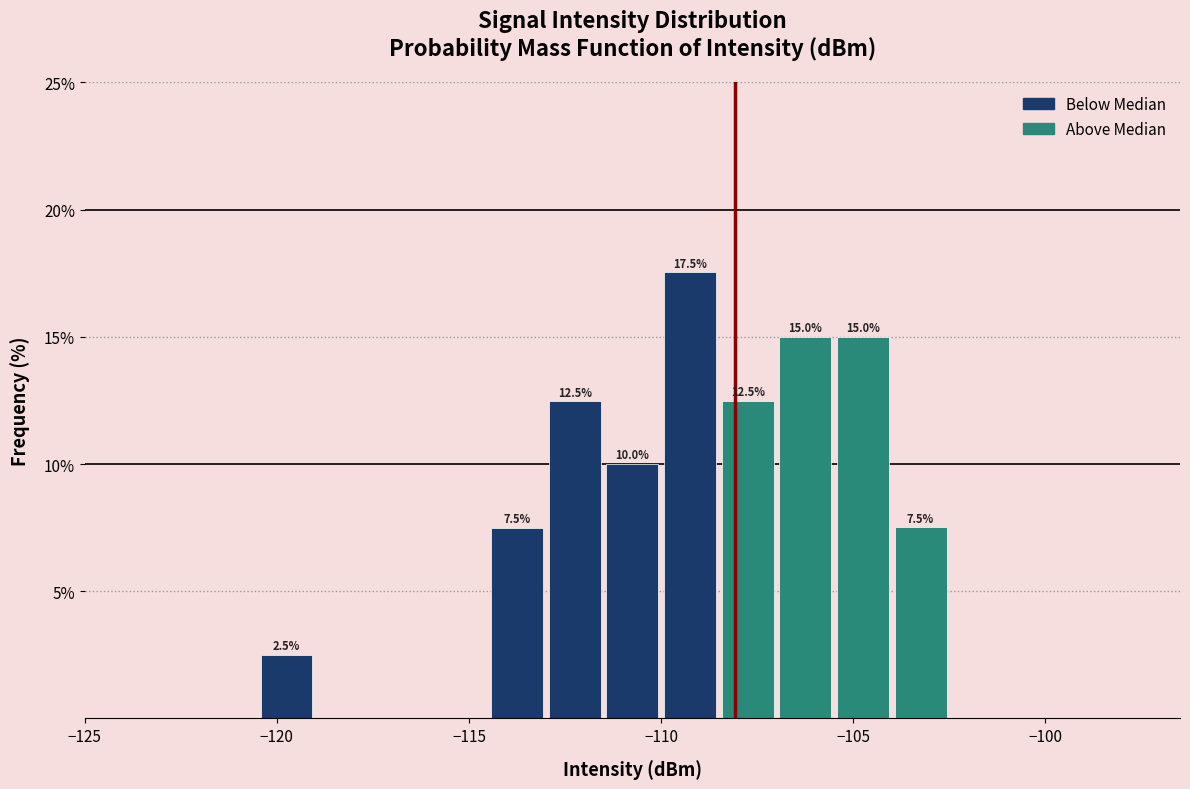

Around what value on the x-axis is the tallest bar? Give the approximate position of its centre, as read against the axis.

-109.0